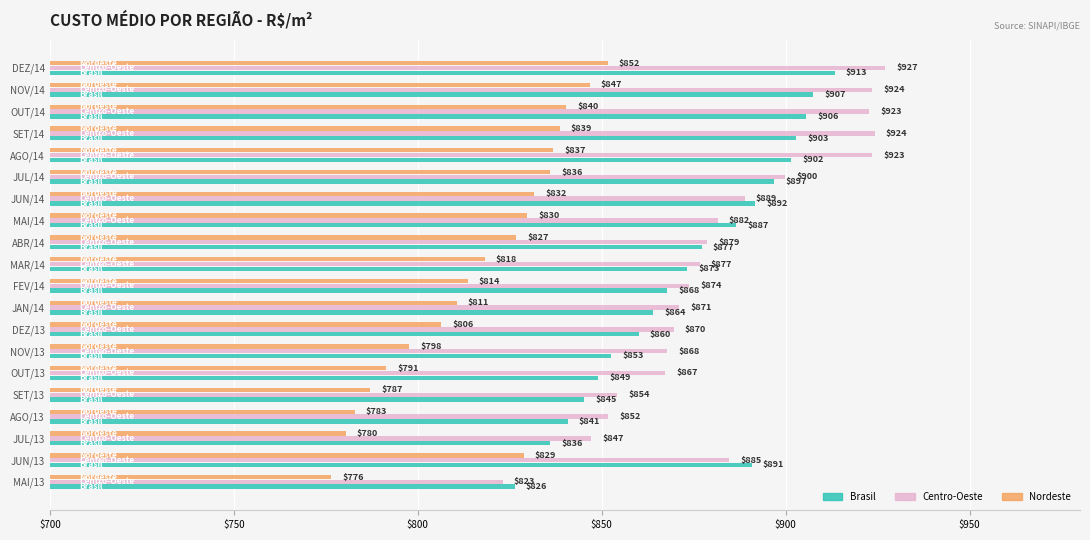

Which series has the largest total across all categories?

Centro-Oeste